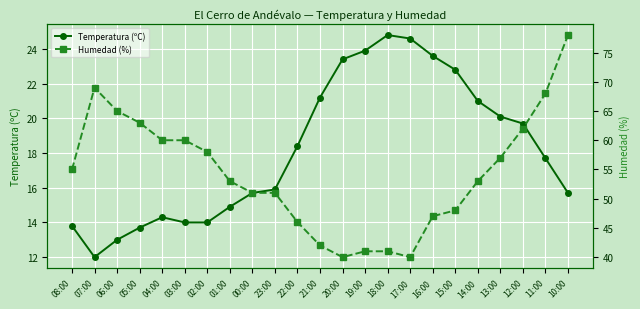

Between 08:00 and 14:00, which series saw the biggest shift?

Temperatura (ºC)